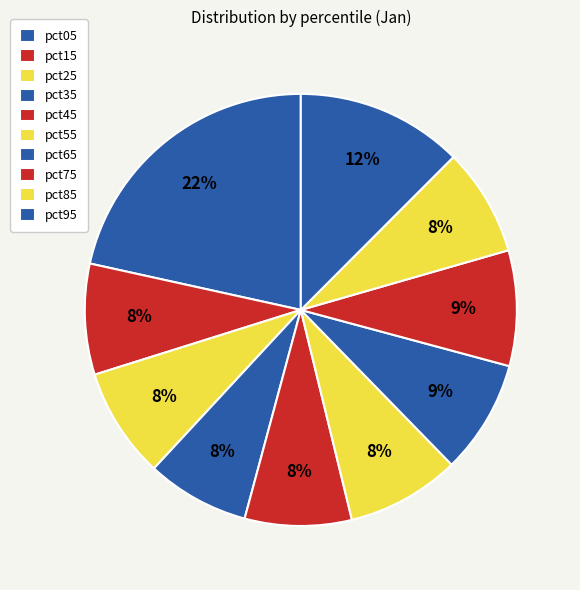

Is there a majority slice in this chart?

No